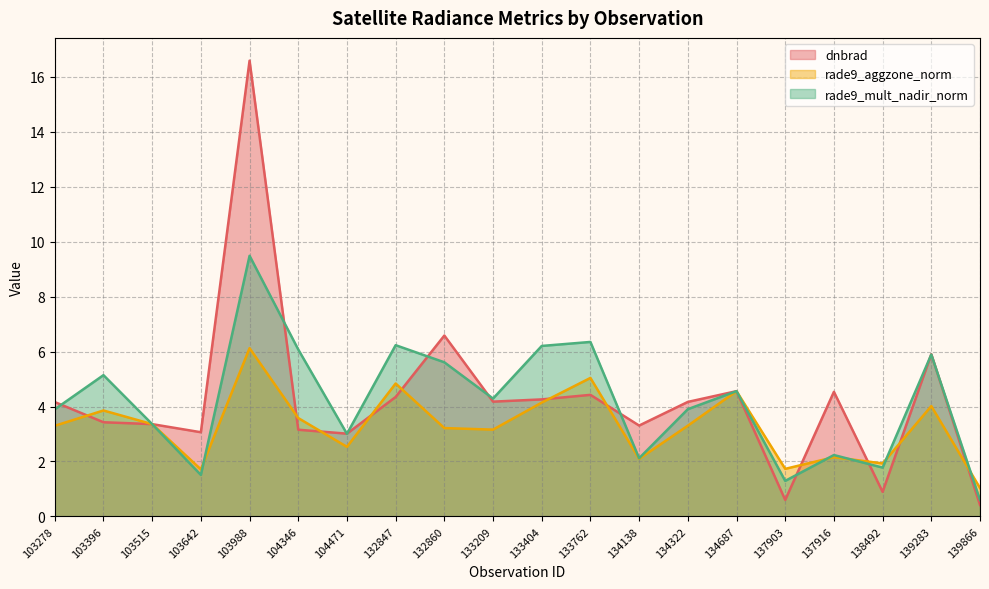

How many intersections are there between rade9_mult_nadir_norm and dnbrad?

13